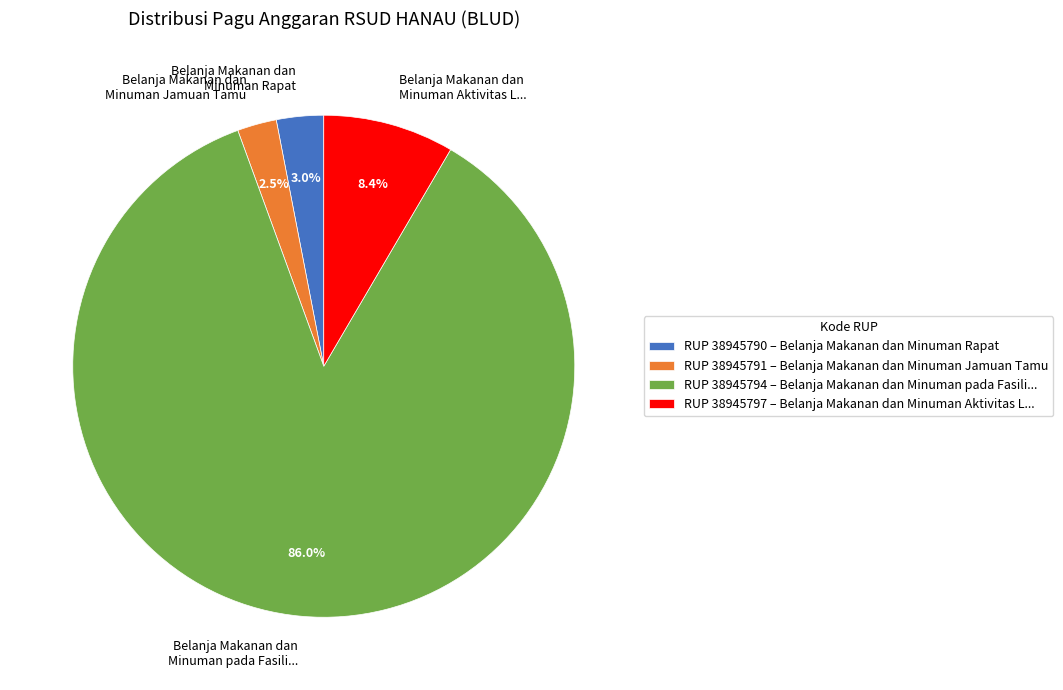

What portion of the pie excludes Belanja Makanan dan Minuman Rapat?

97.0%